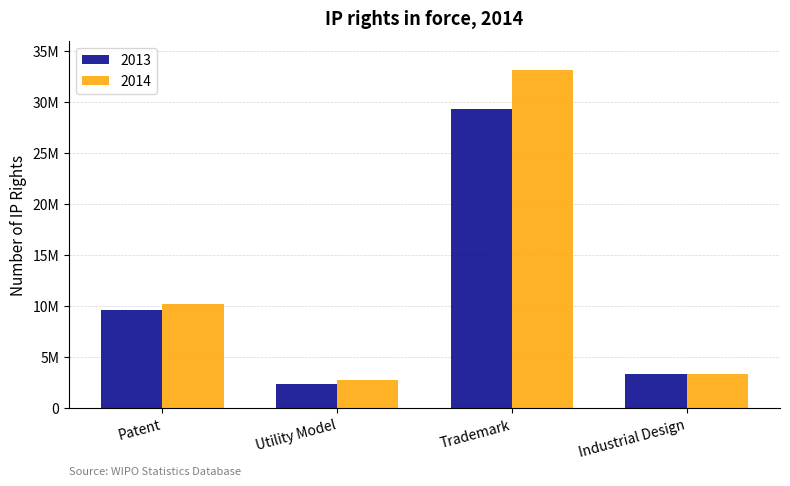

Does the chart contain stacked bars?

No